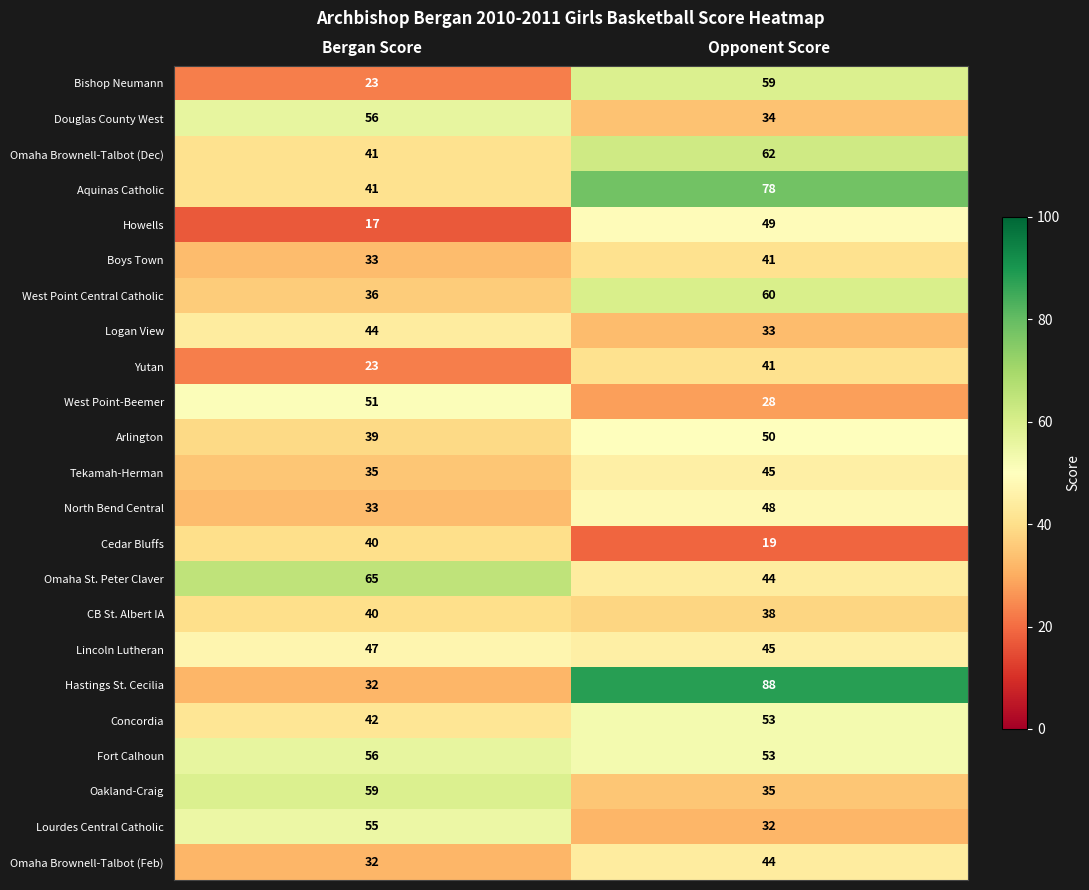

Which series has the largest total across all categories?

Hastings St. Cecilia